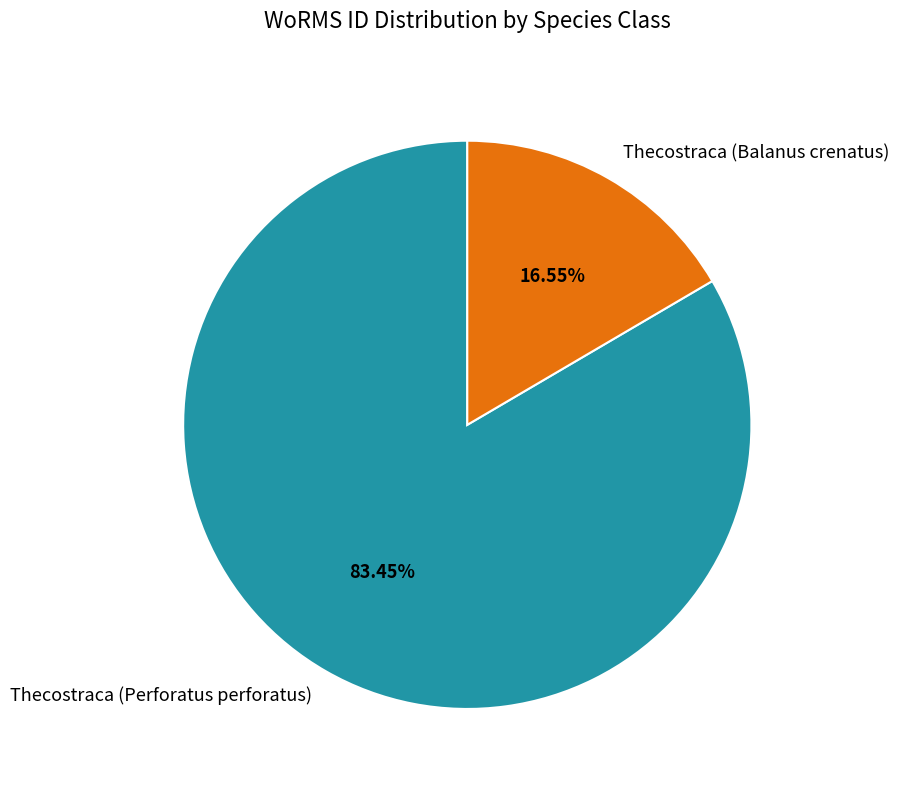

To the nearest percent, what is the average slice percentage?

50%